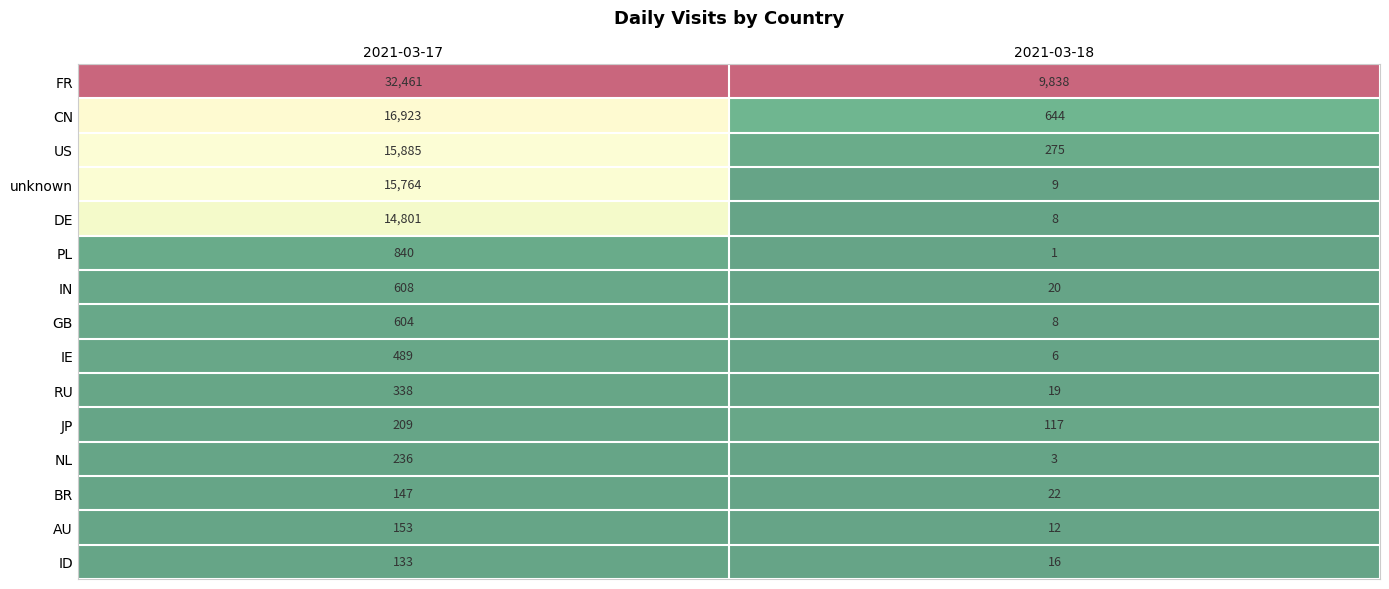

The value of FR at 2021-03-17 is 32461. True or false?

True